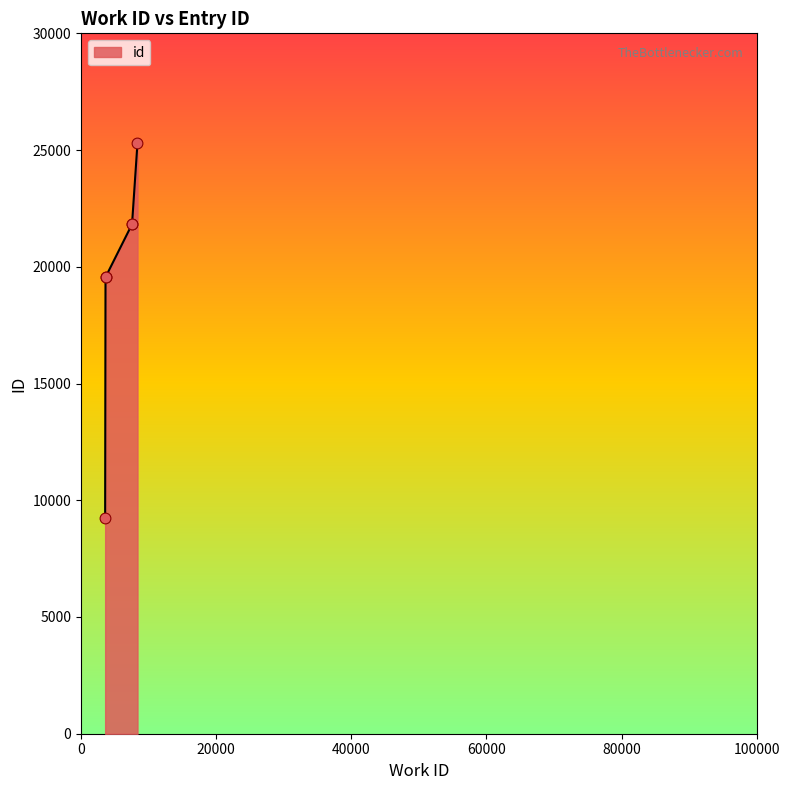

Which has a higher value, 8357 or 7547?

8357